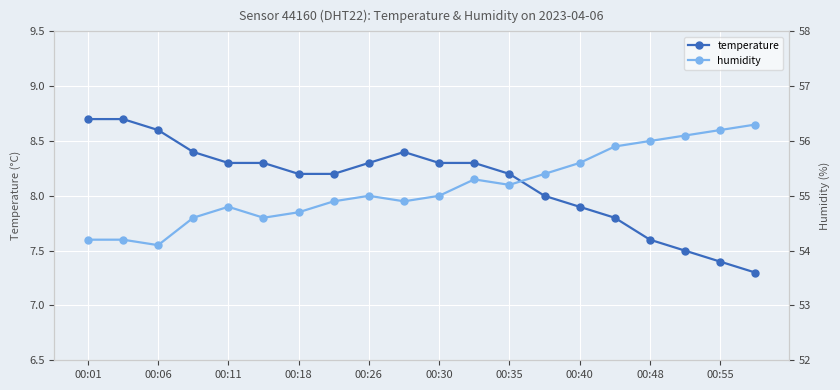

The value of temperature at 00:30 is 8.3. True or false?

True